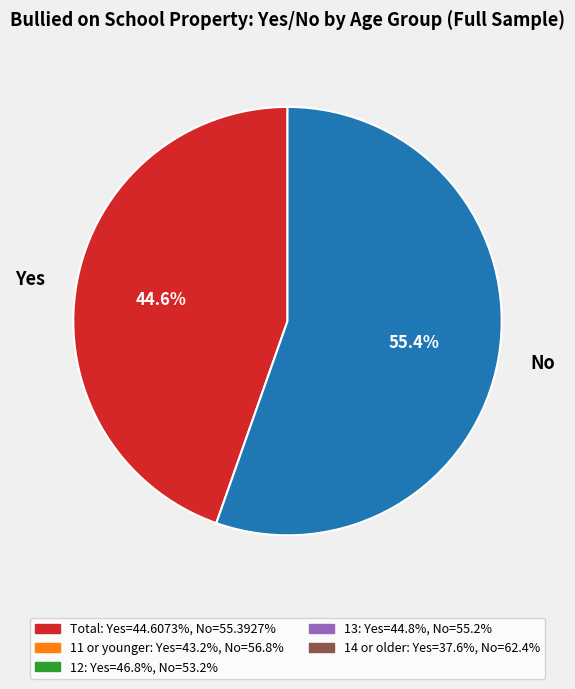

Combined, what portion of the pie is No and Yes?

100.0%